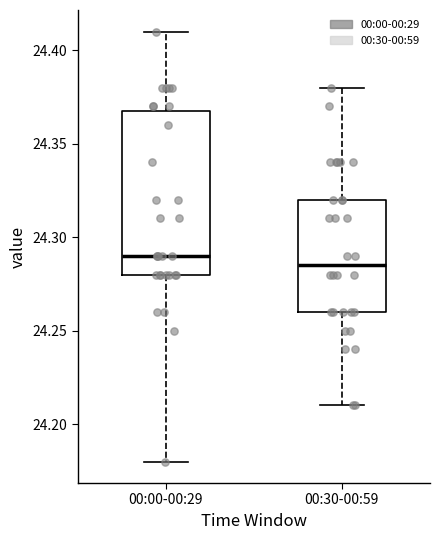

Which box is the tallest, from its lower edge to its upper edge?

00:00-00:29